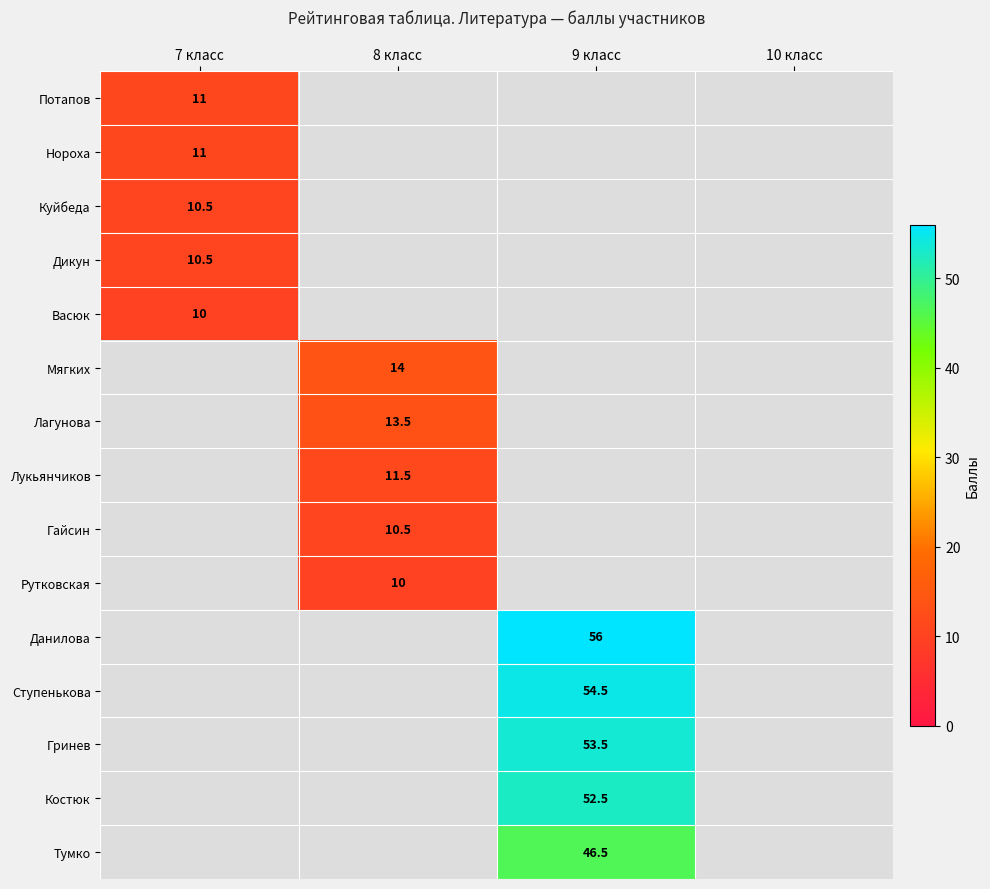

The Нороха series shows 19.4 at 7 класс. True or false?

False